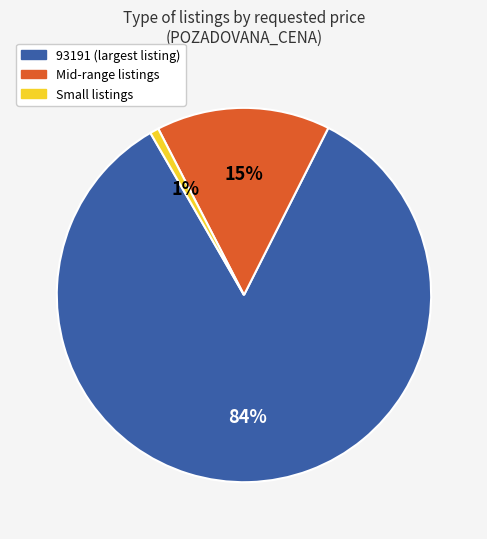

To the nearest percent, what is the average slice percentage?

33%